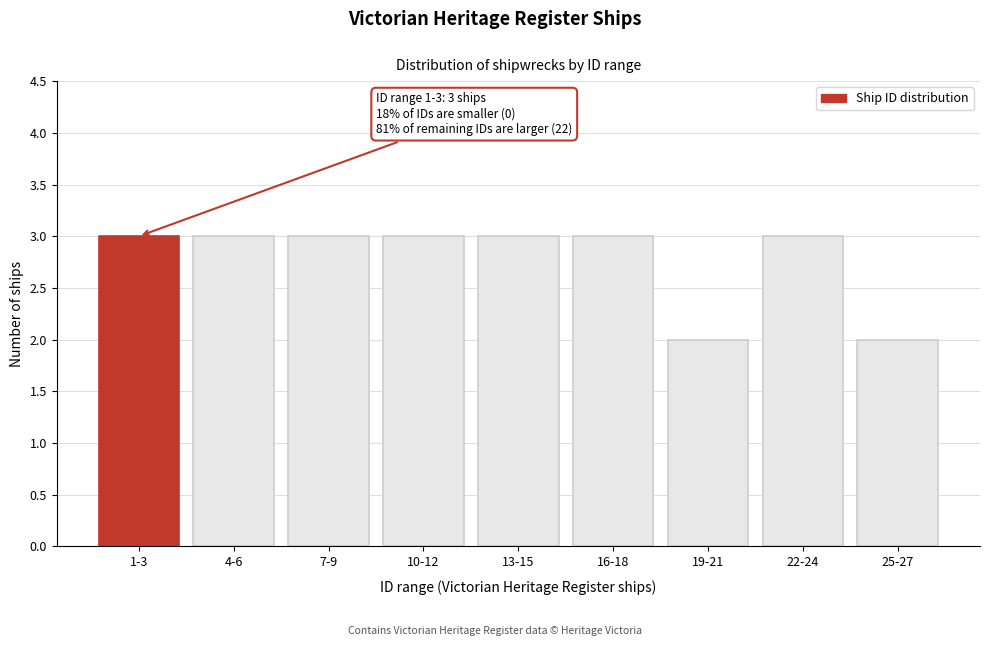

Reading right to left, what are all the values shown in this chart?

25-27=2	22-24=3	19-21=2	16-18=3	13-15=3	10-12=3	7-9=3	4-6=3	1-3=3